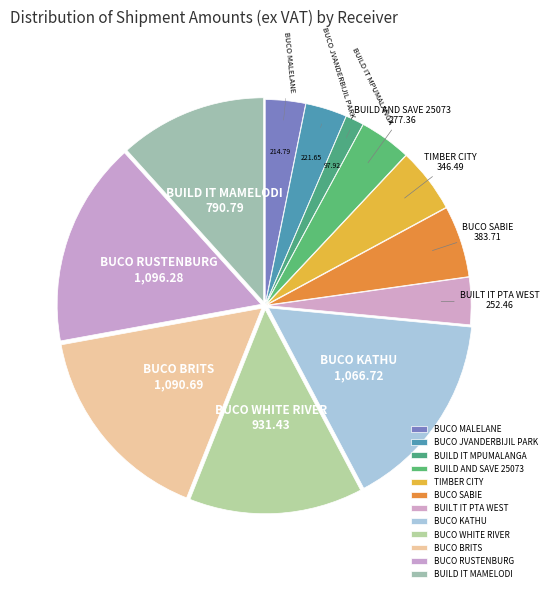

Is there a majority slice in this chart?

No